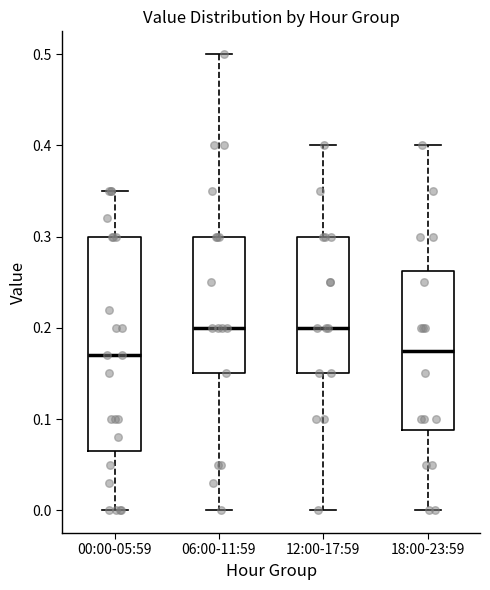

Reading left to right, read every box against the y-axis: the position of its median line, the range the box covers, and the ends of its whiskers. The values are not printed on the chart, so give them approximately, as read against the axis.

00:00-05:59: median 0.17, box 0.07 to 0.30, whiskers 0.00 to 0.35
06:00-11:59: median 0.20, box 0.15 to 0.30, whiskers 0.00 to 0.50
12:00-17:59: median 0.20, box 0.15 to 0.30, whiskers 0.00 to 0.40
18:00-23:59: median 0.18, box 0.09 to 0.26, whiskers 0.00 to 0.40